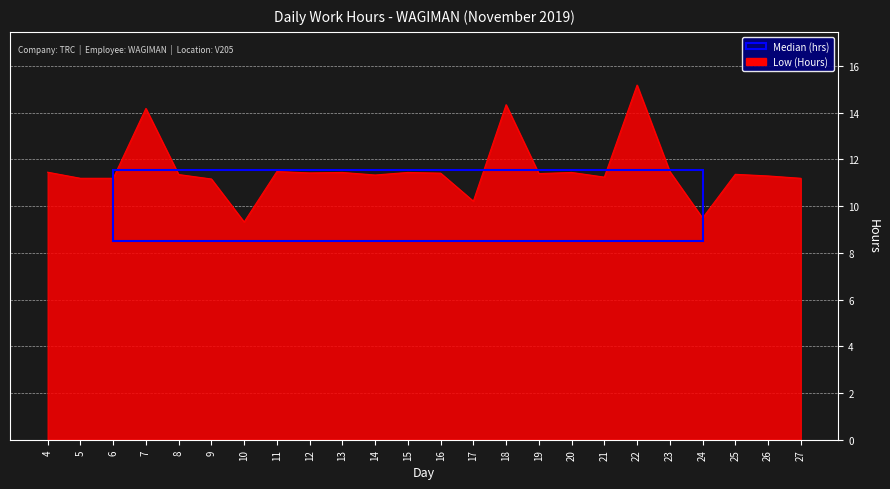

Approximately how many times larger is the value at 25 compared to 7?

0.8